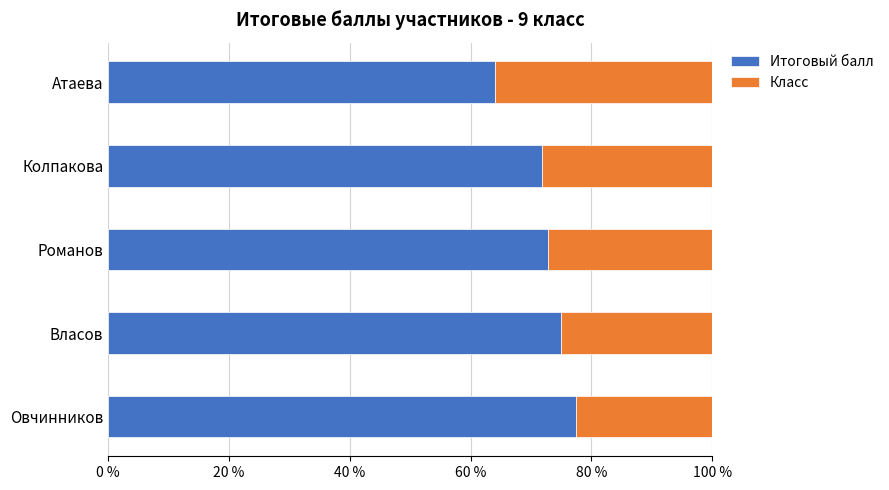

What is the total value across all series at Атаева?

100.0